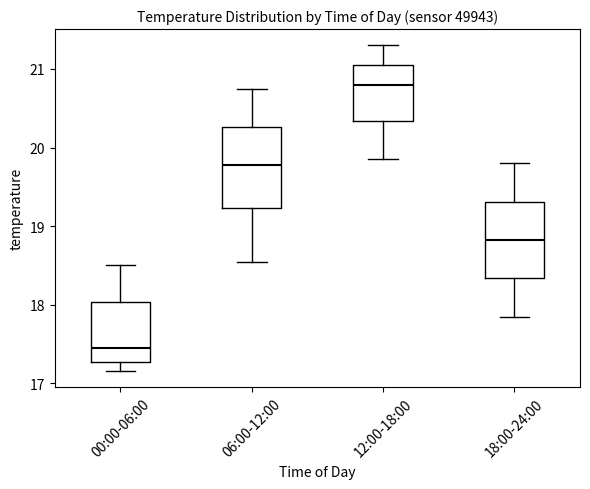

Which box's median line is the lowest?

00:00-06:00